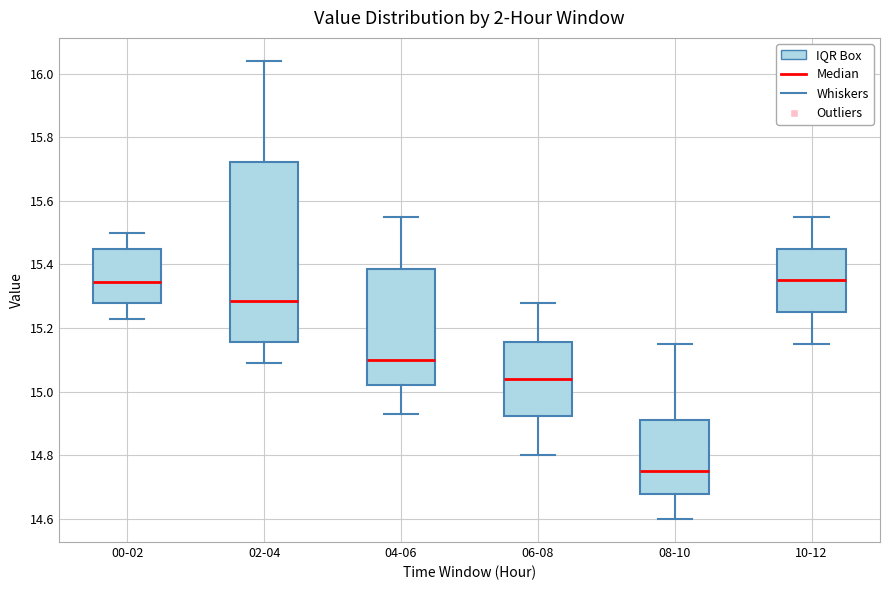

Which box is the tallest, from its lower edge to its upper edge?

02-04